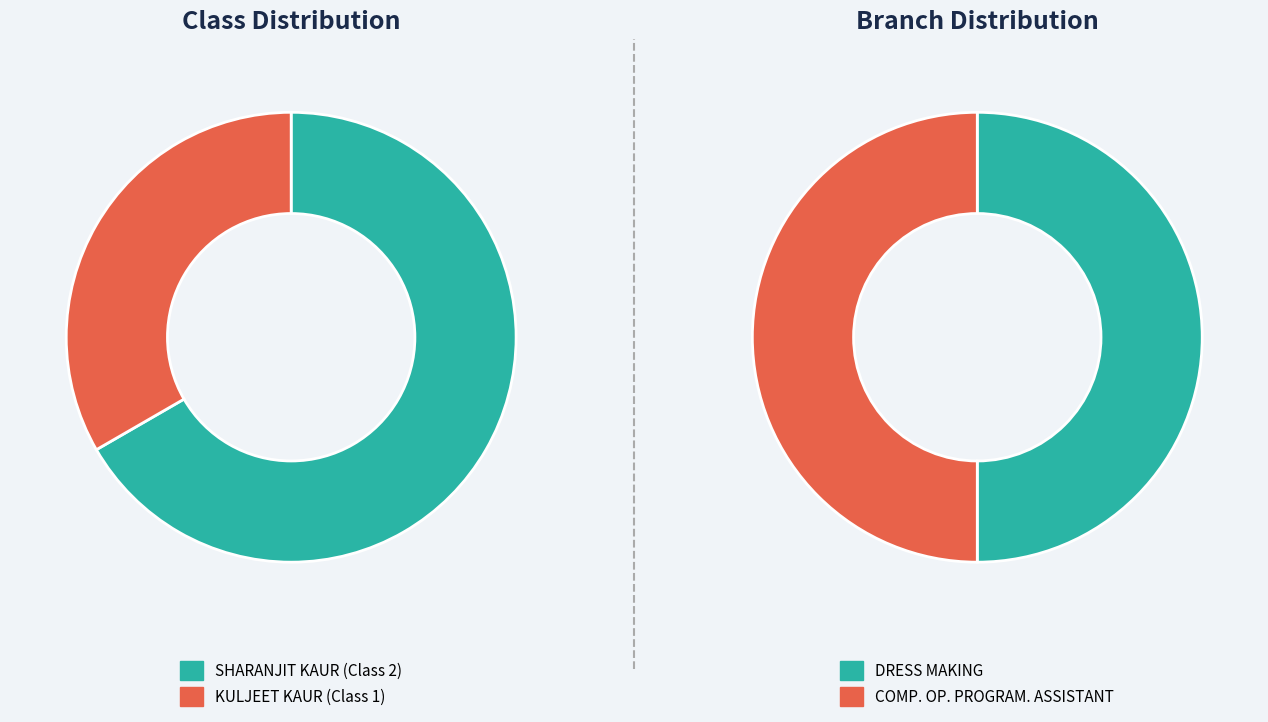

True or false: KULJEET KAUR (Class 1) accounts for 26% of the total.

False